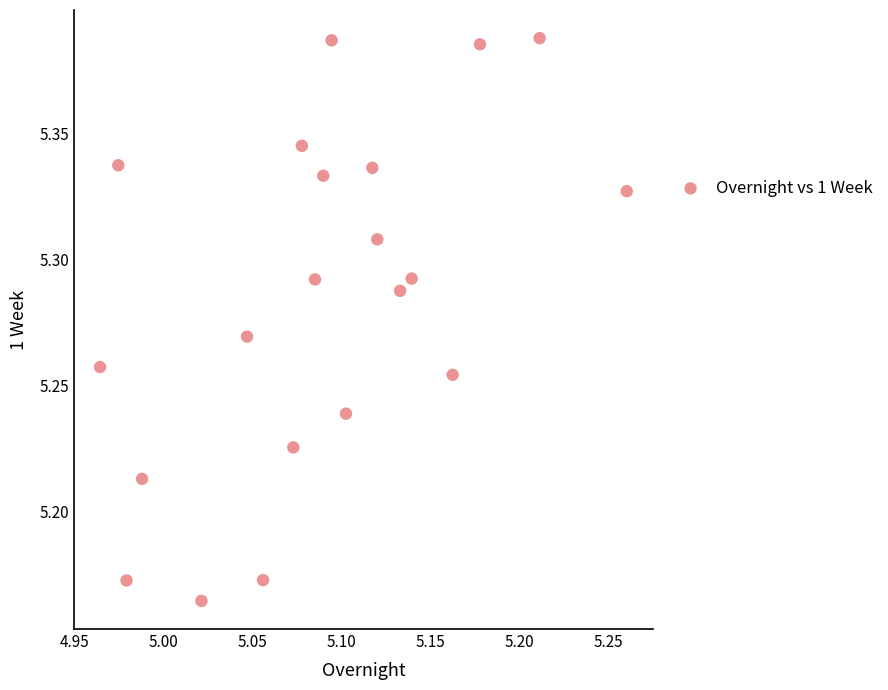

What is the range of X values (max minus min)?

0.3